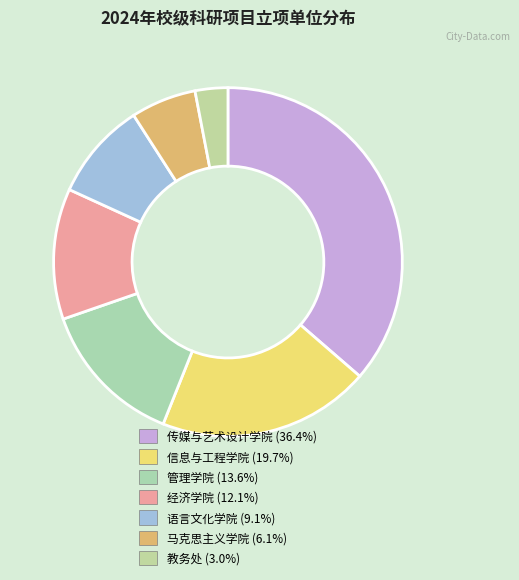

To the nearest percent, what is the difference between the 马克思主义学院 and 管理学院 slice percentages?

8%